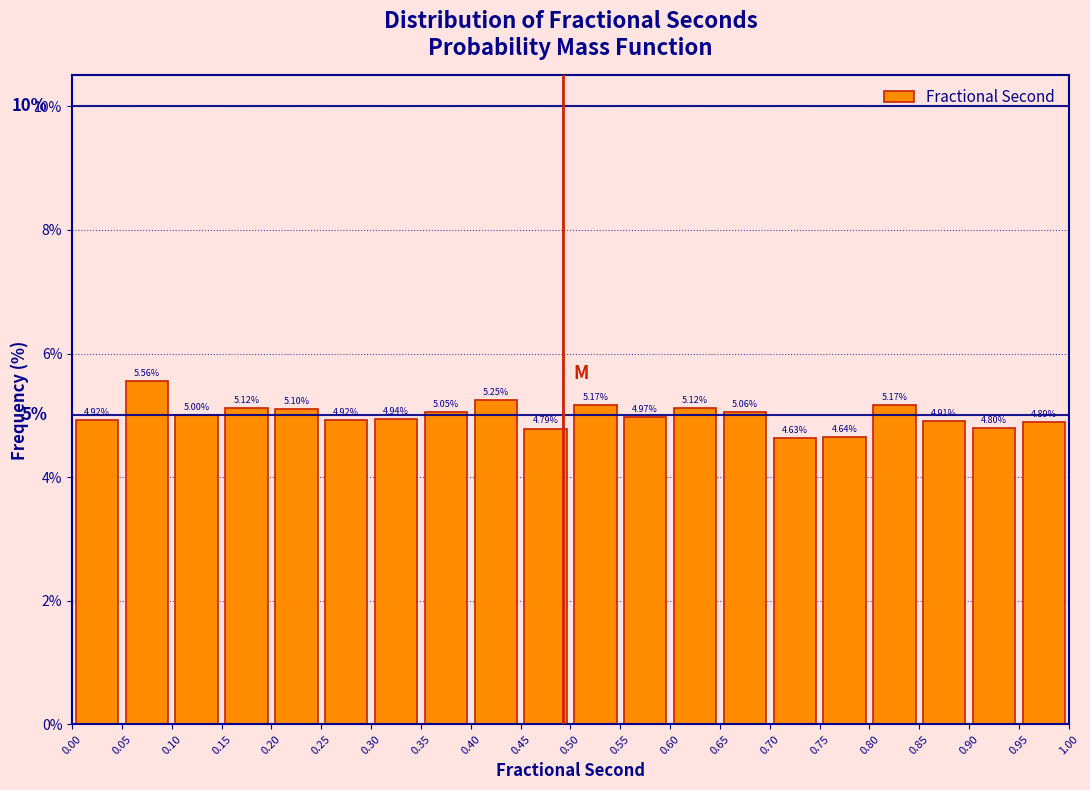

Reading left to right, list every bar in this chart as the range it spans on the x-axis followed by its height.

0.00 to 0.05: 4.92
0.05 to 0.10: 5.56
0.10 to 0.15: 5.00
0.15 to 0.20: 5.12
0.20 to 0.25: 5.10
0.25 to 0.30: 4.92
0.30 to 0.35: 4.94
0.35 to 0.40: 5.05
0.40 to 0.45: 5.25
0.45 to 0.50: 4.79
0.50 to 0.55: 5.17
0.55 to 0.60: 4.97
0.60 to 0.65: 5.12
0.65 to 0.70: 5.06
0.70 to 0.75: 4.63
0.75 to 0.80: 4.64
0.80 to 0.85: 5.17
0.85 to 0.90: 4.91
0.90 to 0.95: 4.80
0.95 to 1.00: 4.89